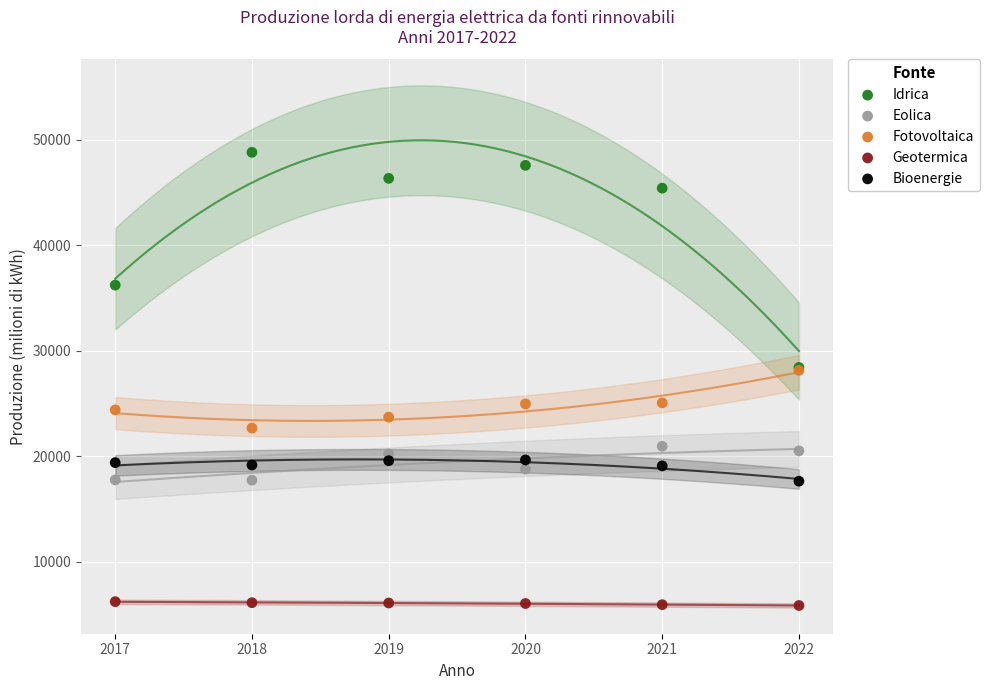

In the Idrica series, what Y value is closest to 38592?

36198.7